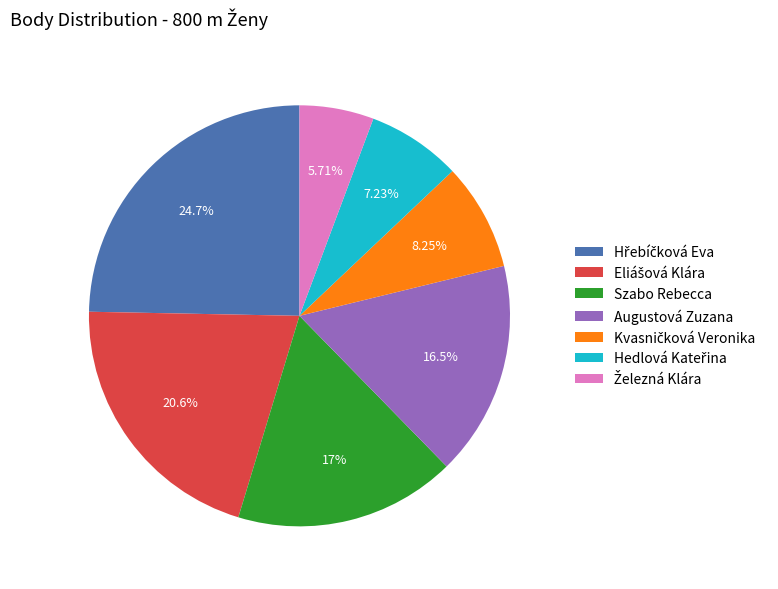

Is there a majority slice in this chart?

No